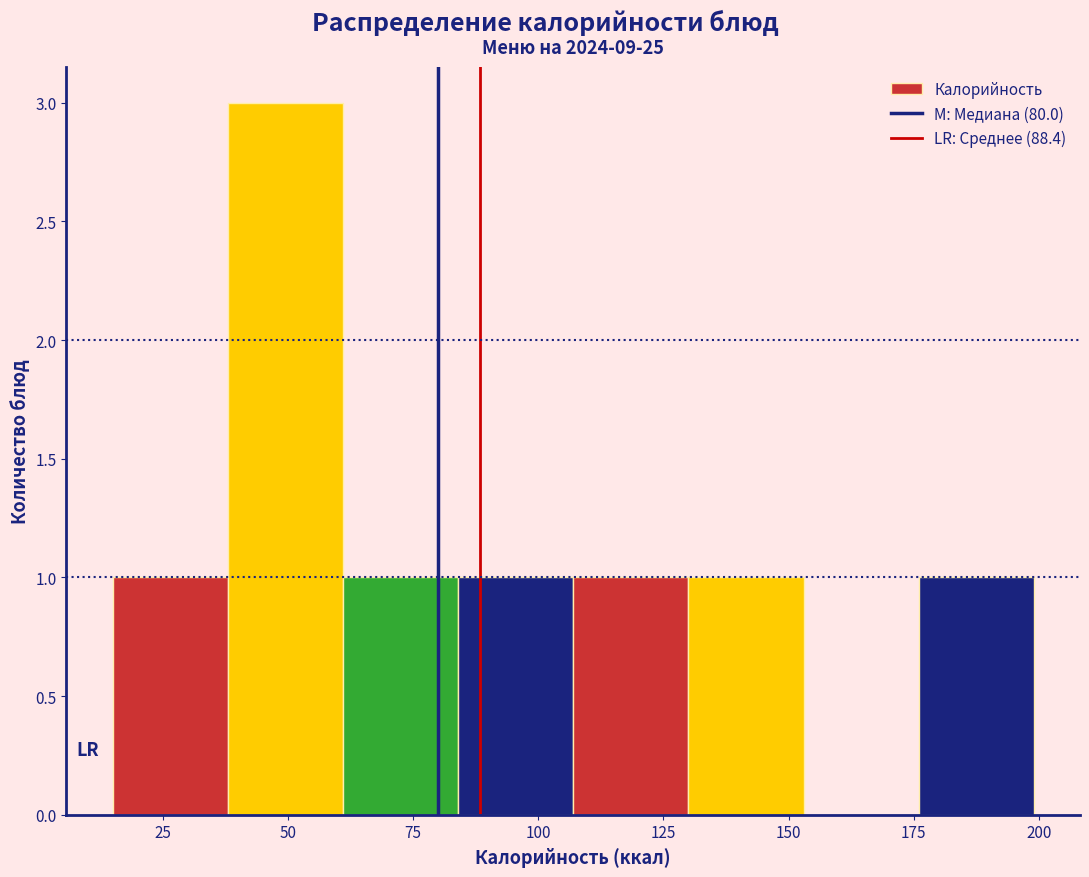

Reading left to right, list every bar in this chart as the range it spans on the x-axis followed by its height. Neither the bar edges nor the heights are printed on the chart, so give them approximately, as read against the axes.

15 to 40: 1
40 to 60: 3
60 to 85: 1
85 to 105: 1
105 to 130: 1
130 to 155: 1
155 to 175: 0
175 to 200: 1